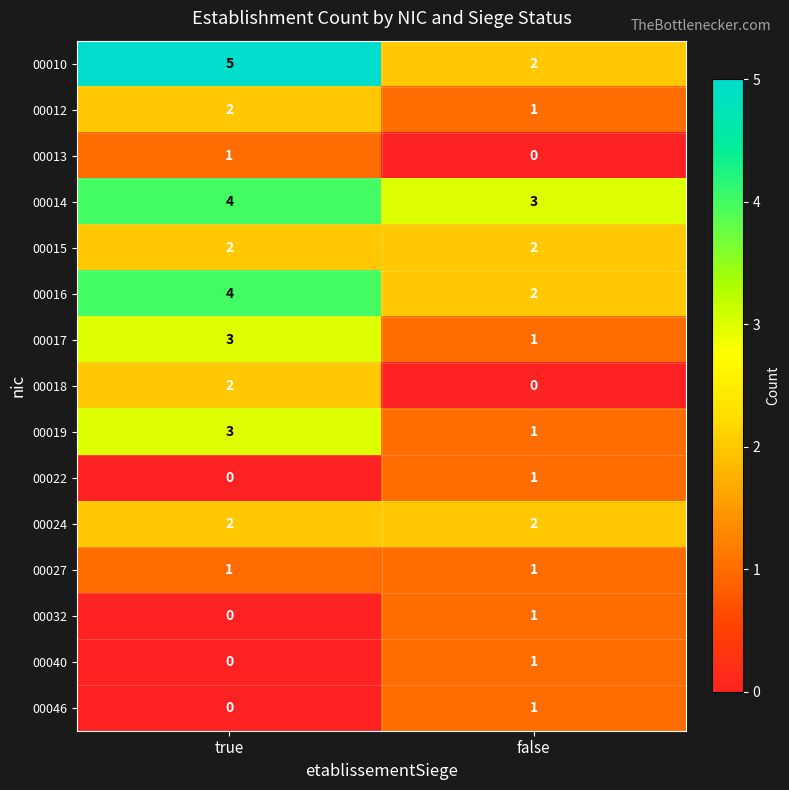

How many categories are shown in the chart?

2